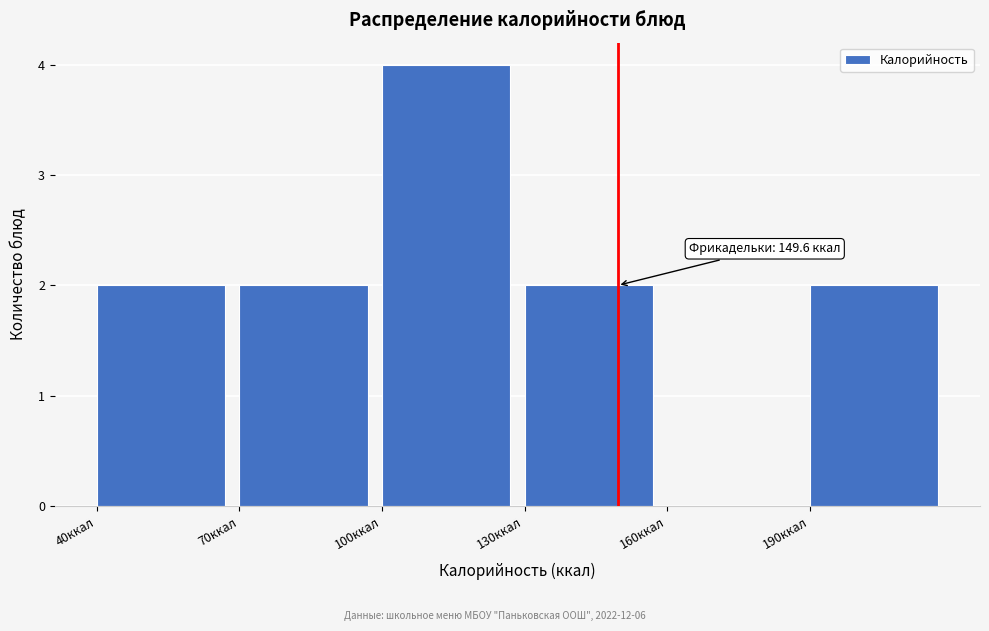

Over which range of the x-axis is the bar tallest?

100 to 130